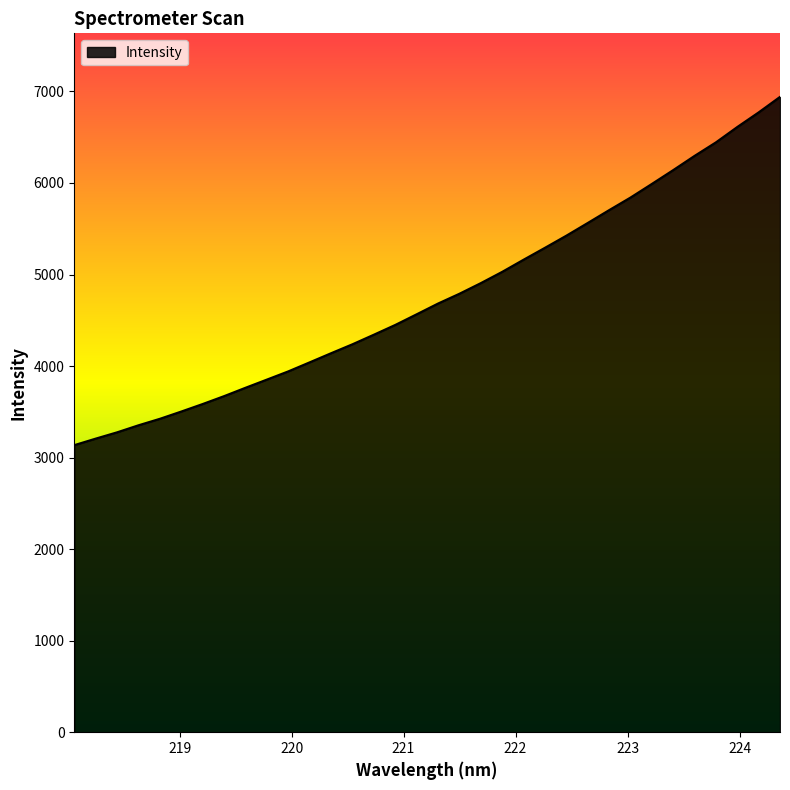

What is the minimum value shown in the chart?

3136.2